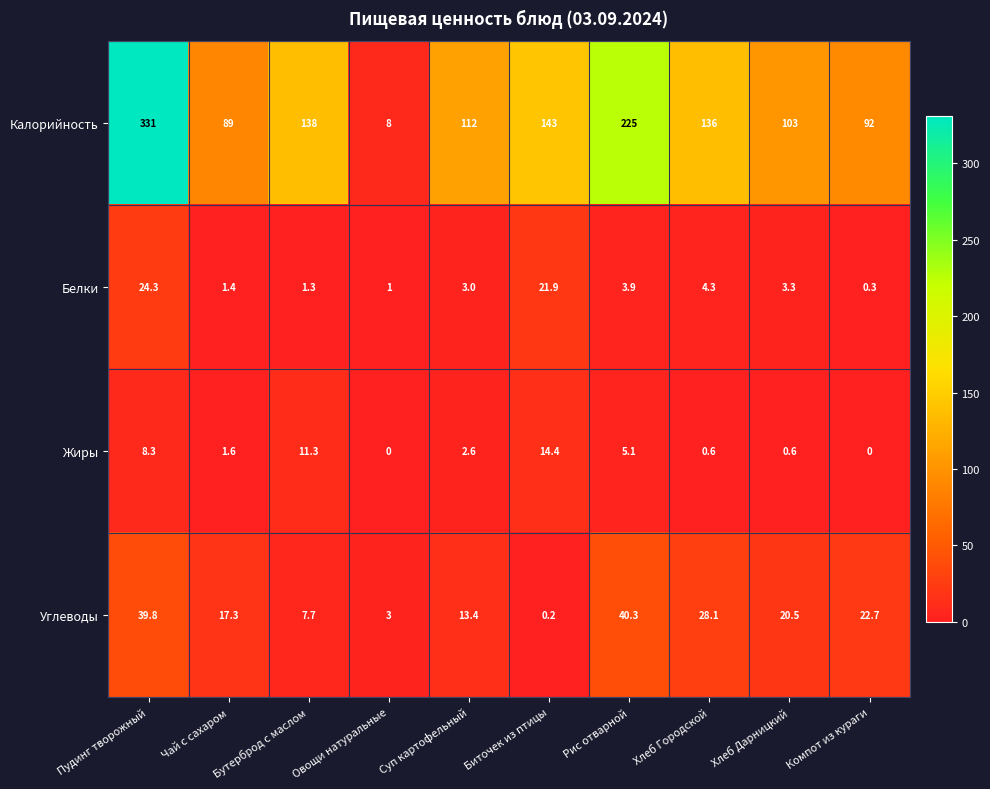

Which series has the largest total across all categories?

Калорийность